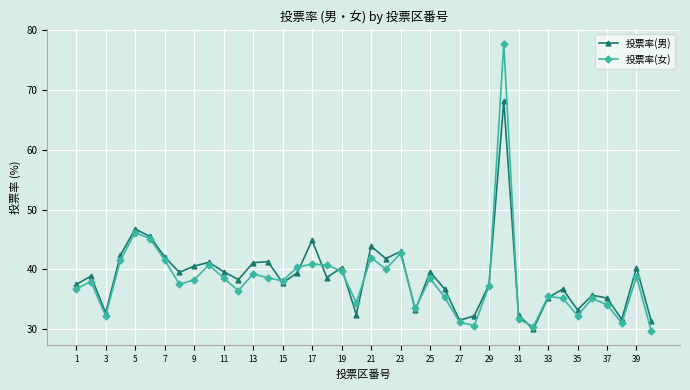

How many interior local valleys does the 投票率(男) series have?

12